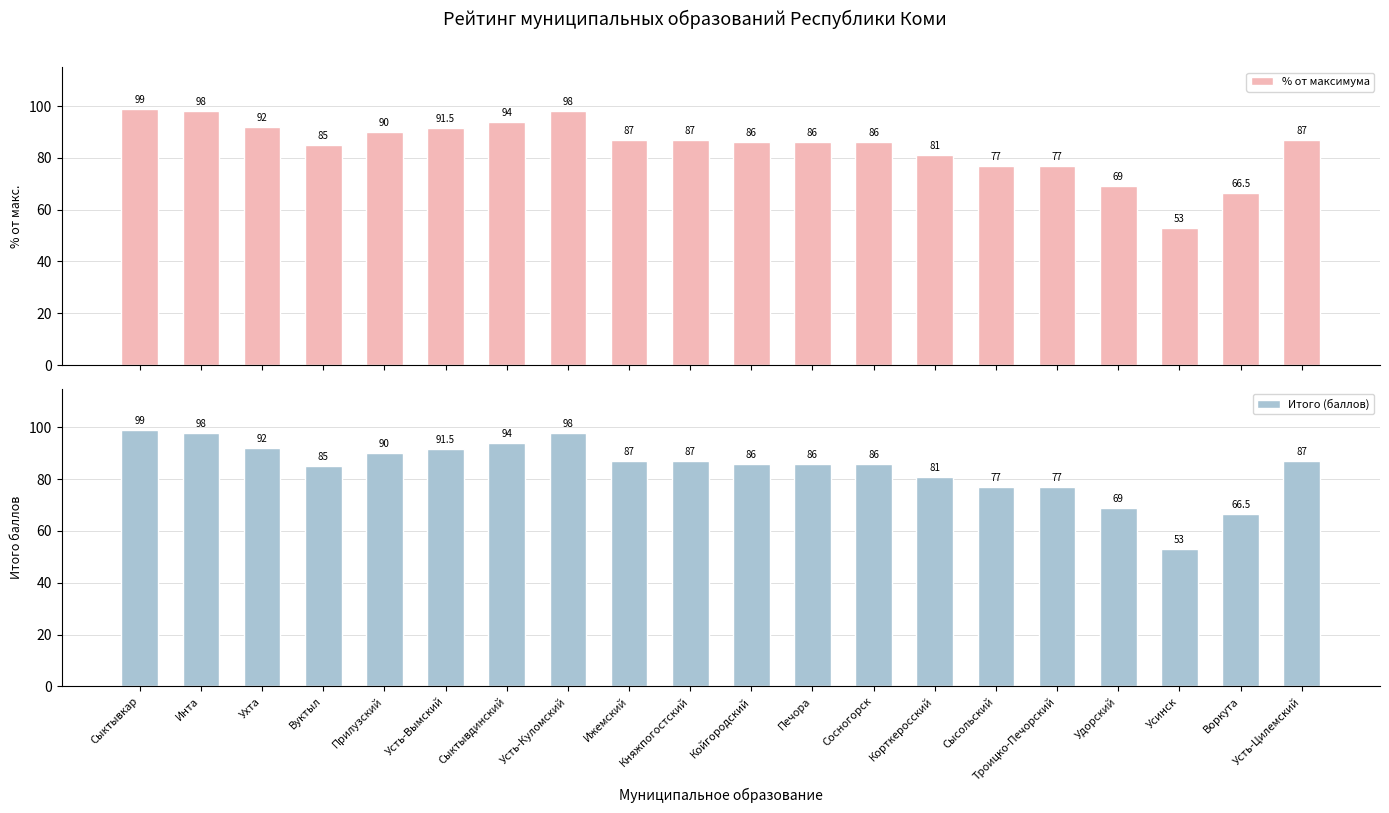

Where is % от максимума nearest to the value 76?

Сысольский